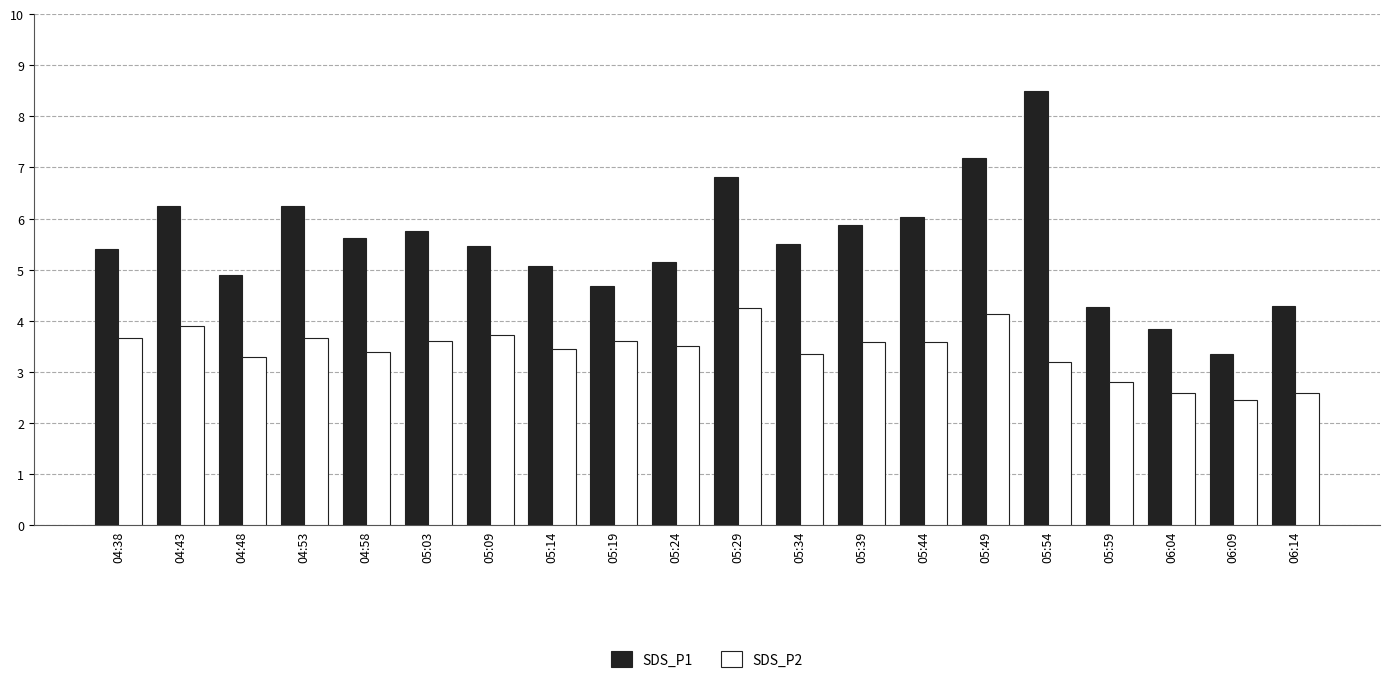

At which label does SDS_P2 first exceed 3?

04:38